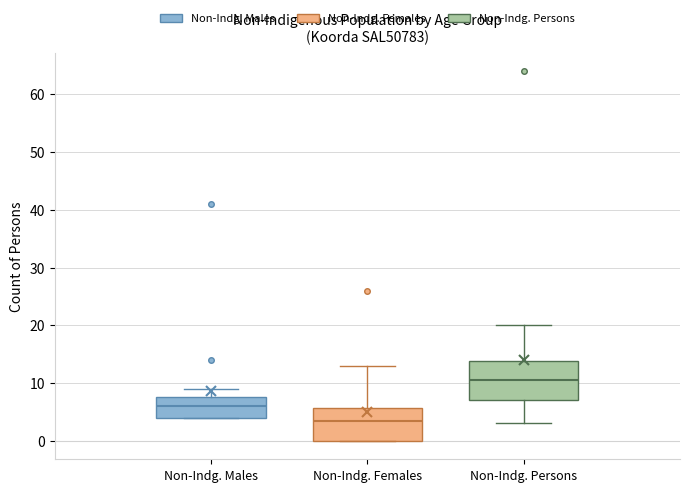

Where does the median line of the box for Non-Indg. Persons sit on the y-axis? The values are not printed on the chart, so give them approximately, as read against the axis.

11